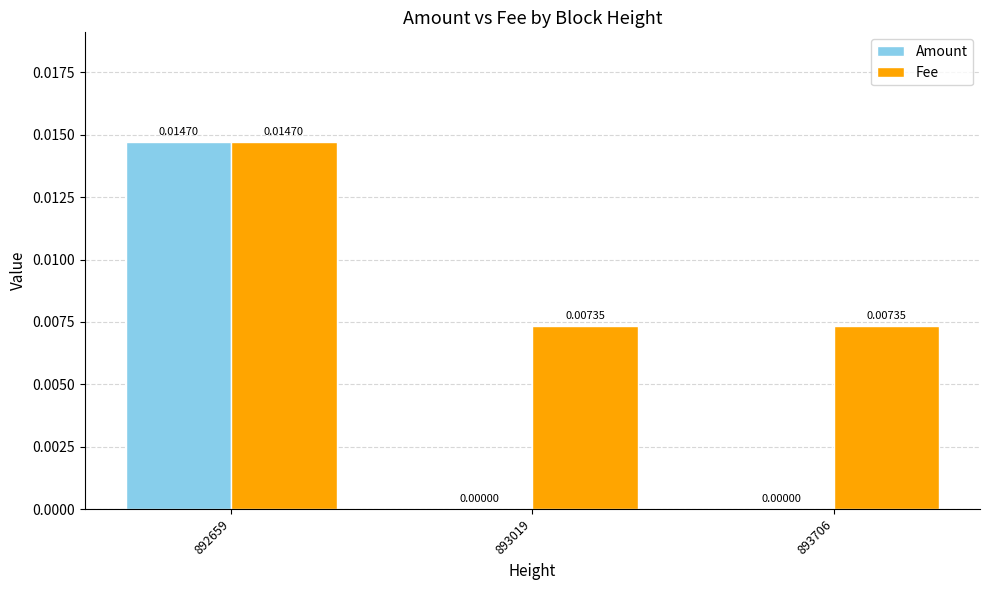

Which series has the largest total across all categories?

Fee